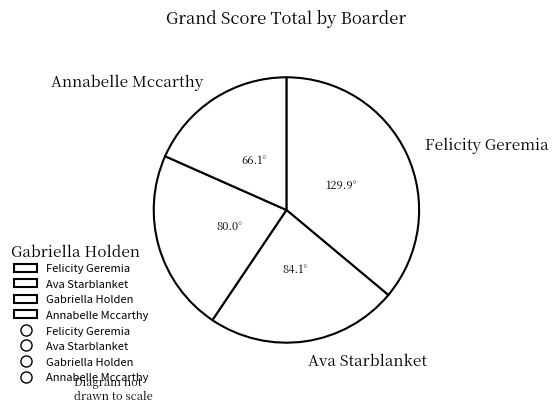

Is it true that Ava Starblanket is 36% of the pie?

False